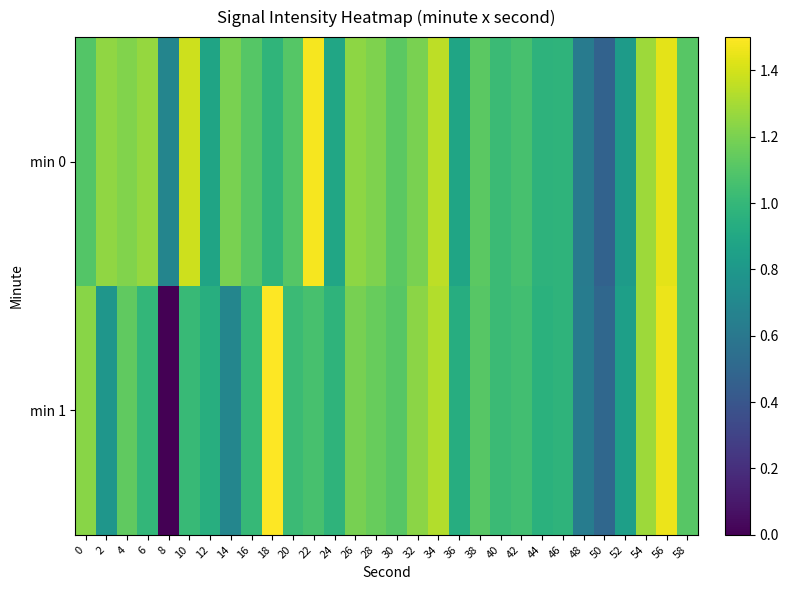

Between 30 and 56, which is larger?

56